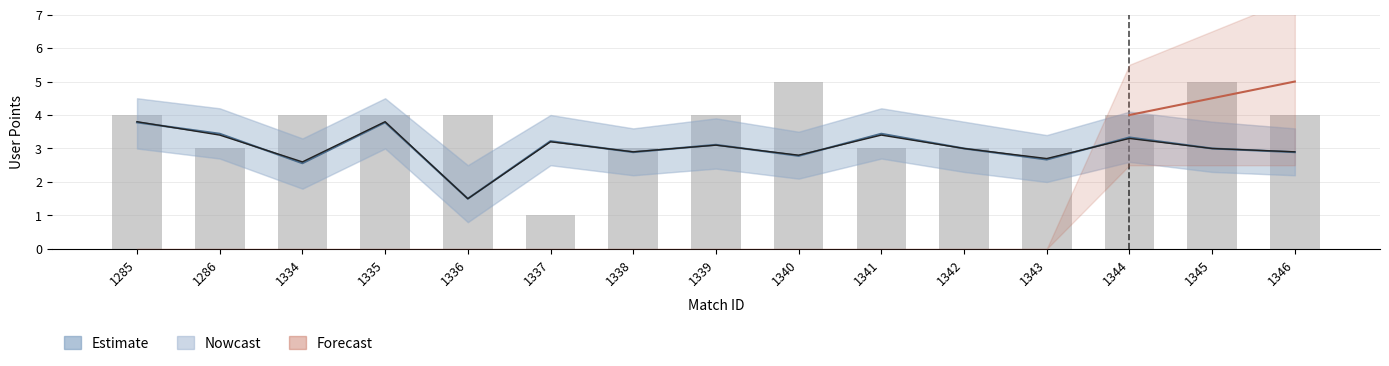

The value at 1335 is 4. True or false?

True